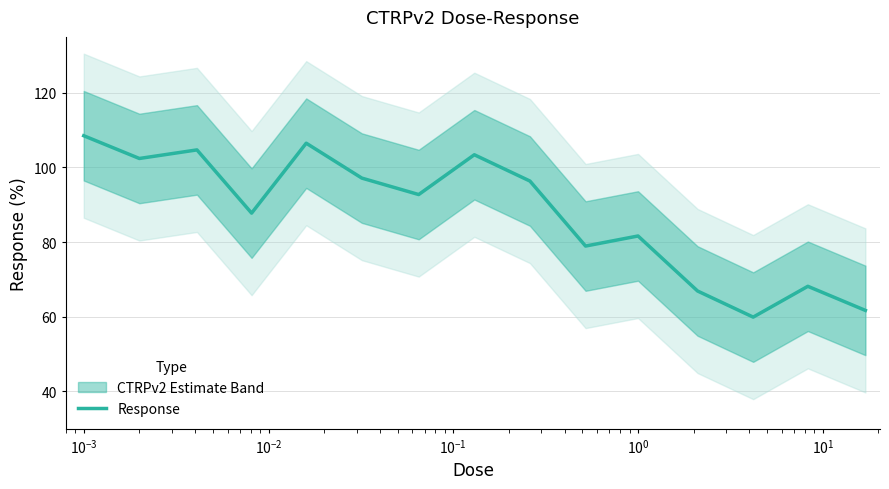

What is the minimum value for Response?

59.9